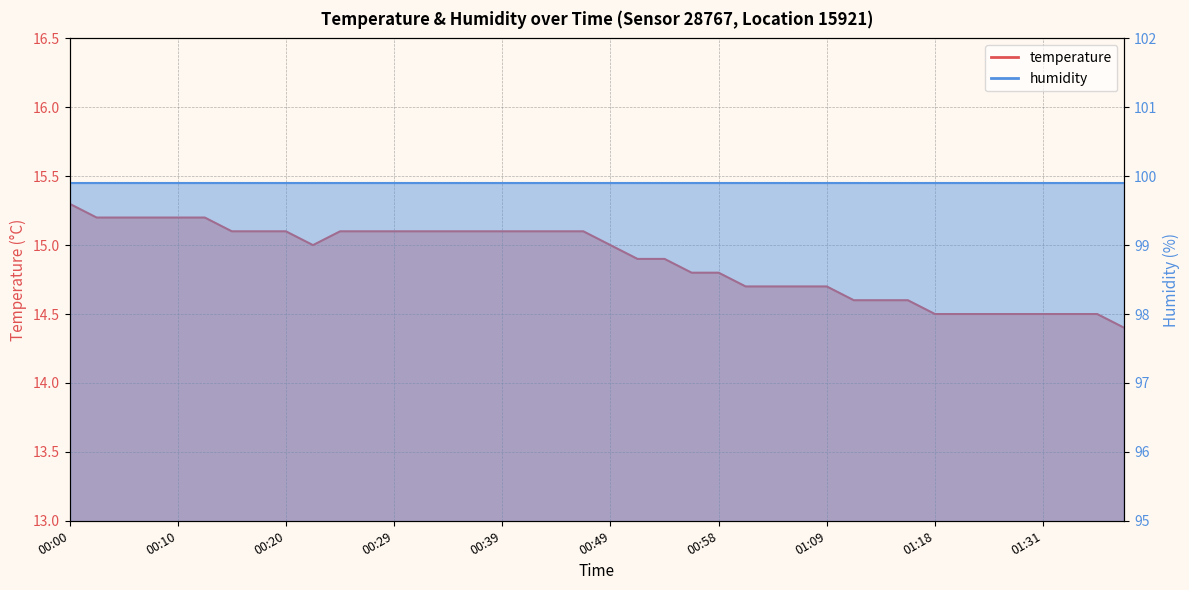

True or false: the data shows 3.5 at 01:33.

False